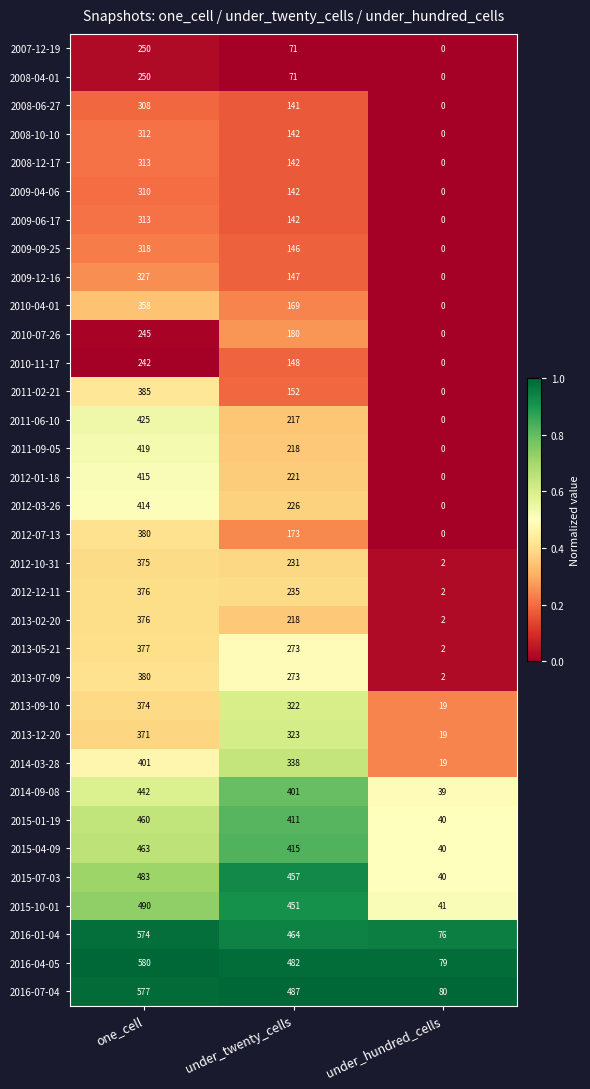

Count the 2011-02-21 values in the range 0 to 385.

3